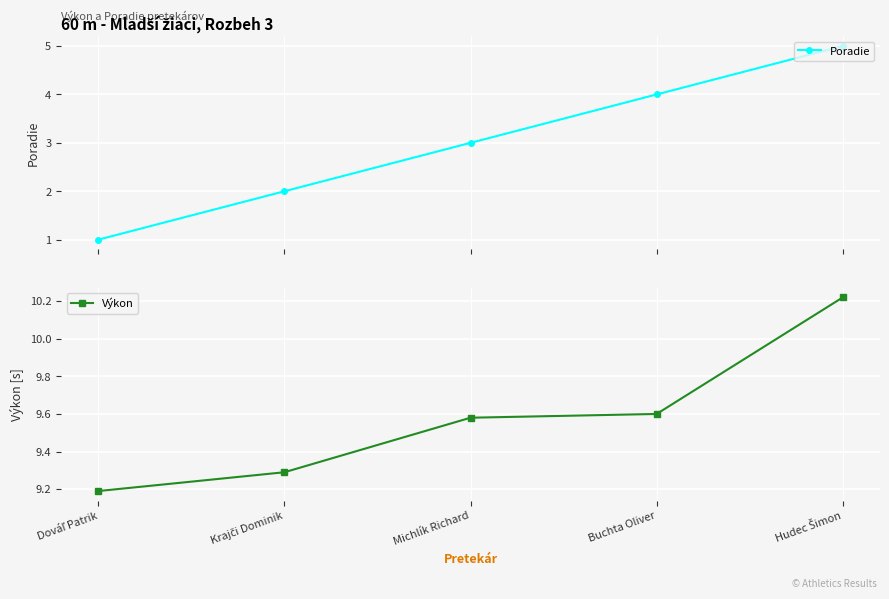

What is the difference between the second highest and second lowest values in the Poradie series?

2